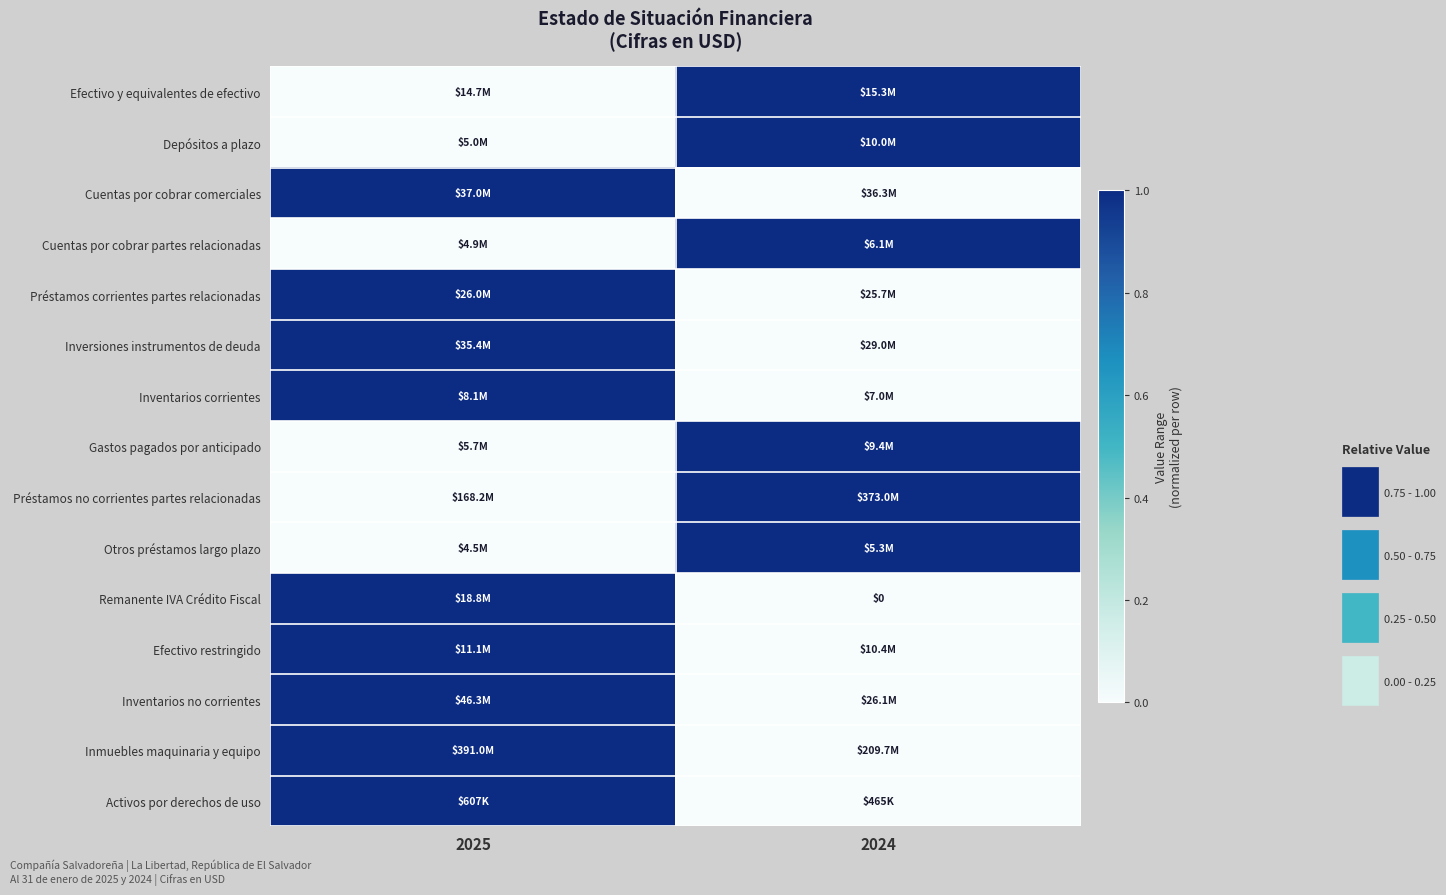

At which label is Efectivo restringido closest to 0?

2024